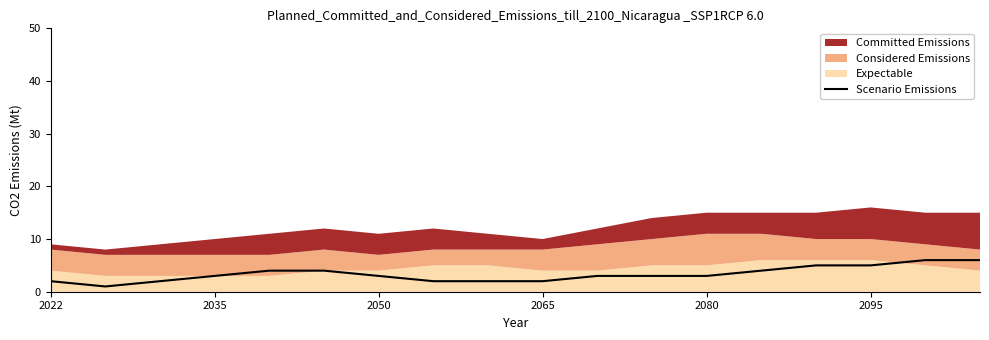

Is it true that Scenario Emissions equals 5 at 2095?

True